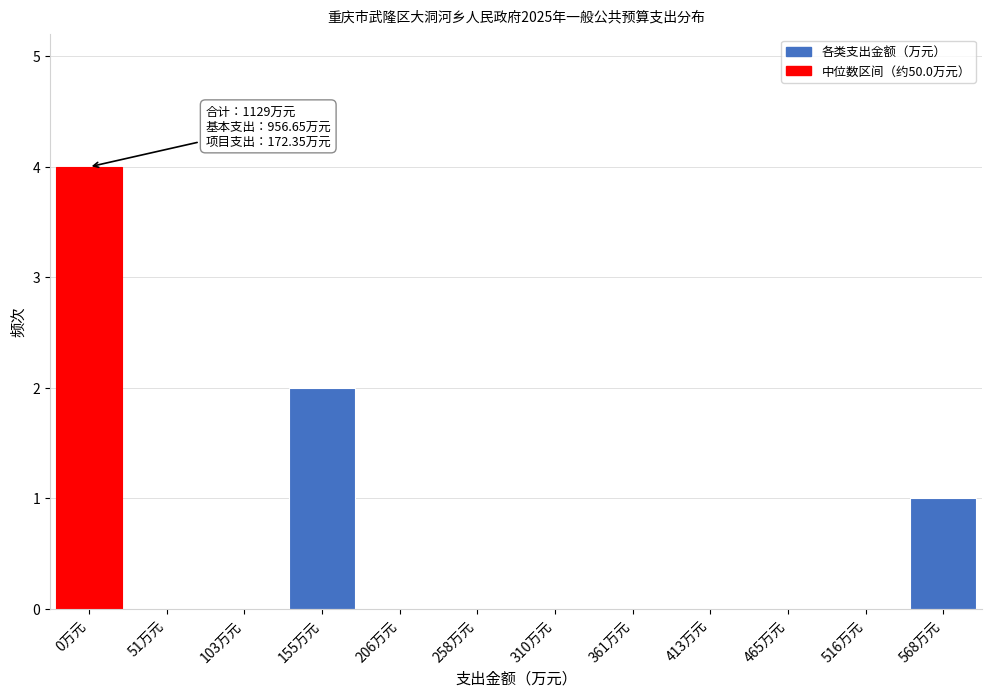

Reading left to right, what are all the values shown in this chart?

0万元=4	51万元=0	103万元=0	155万元=2	206万元=0	258万元=0	310万元=0	361万元=0	413万元=0	465万元=0	516万元=0	568万元=1